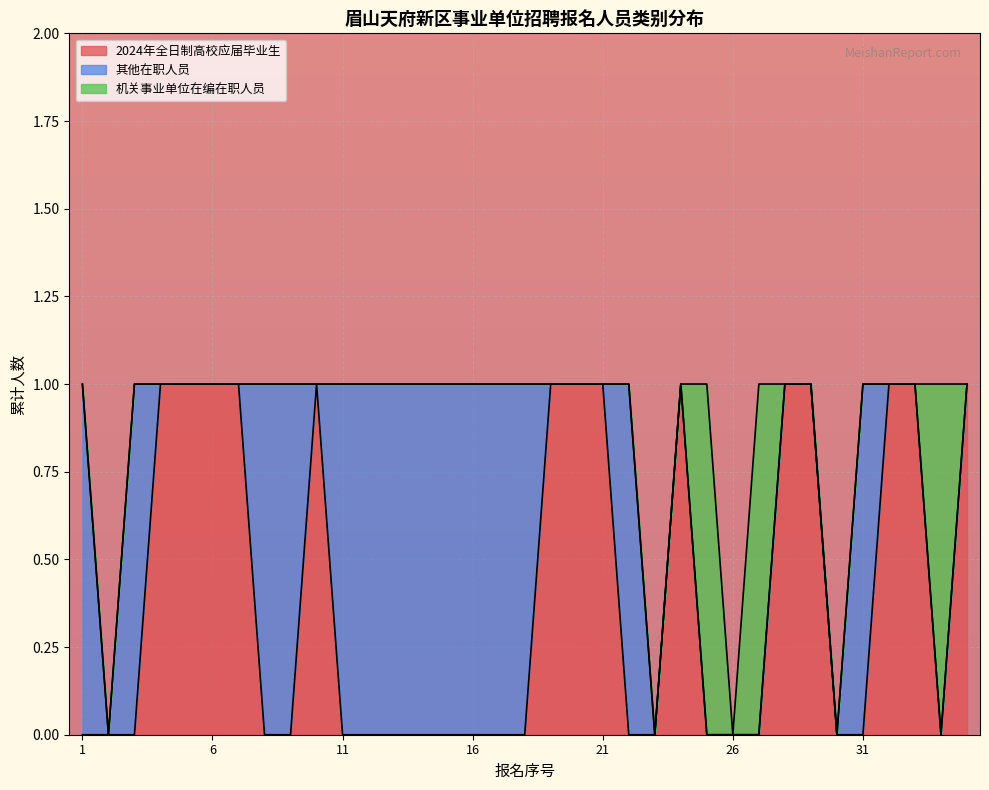

Rank the series at 27 from lowest to highest value.

2024年全日制高校应届毕业生, 其他在职人员, 机关事业单位在编在职人员